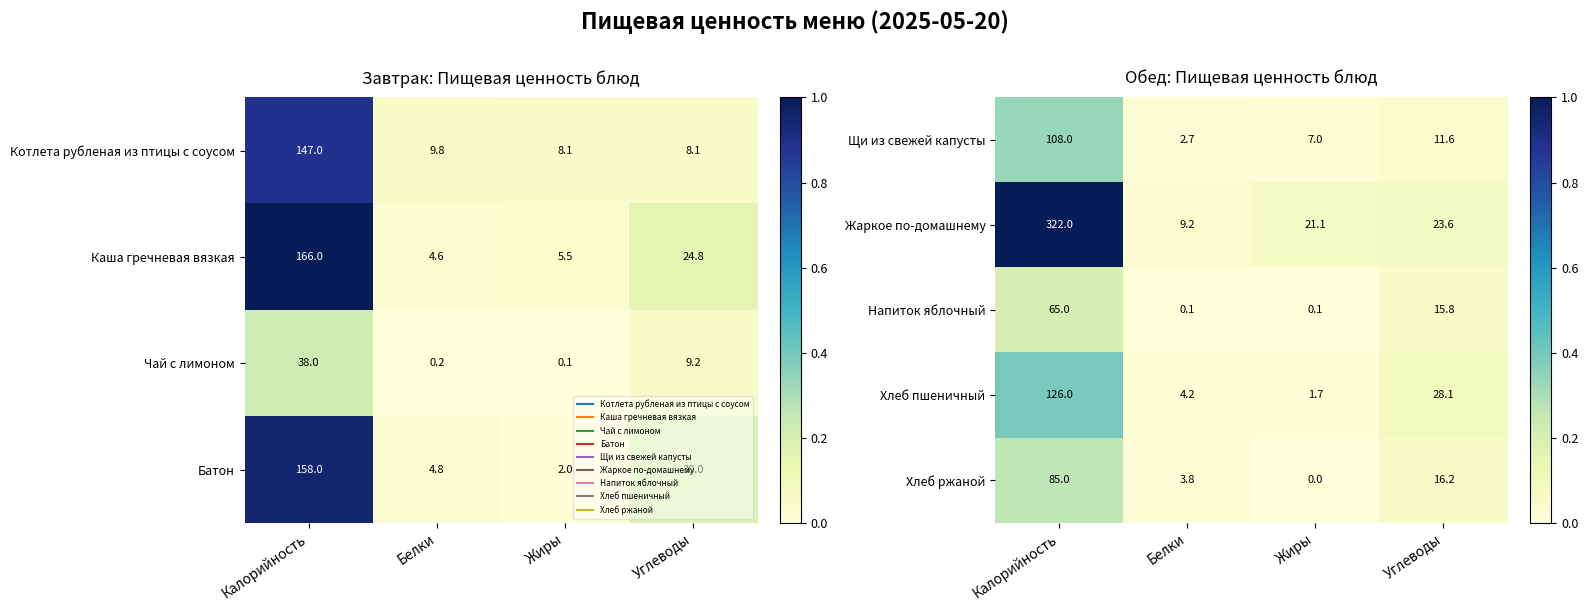

At which label does Хлеб ржаной reach its peak?

Калорийность